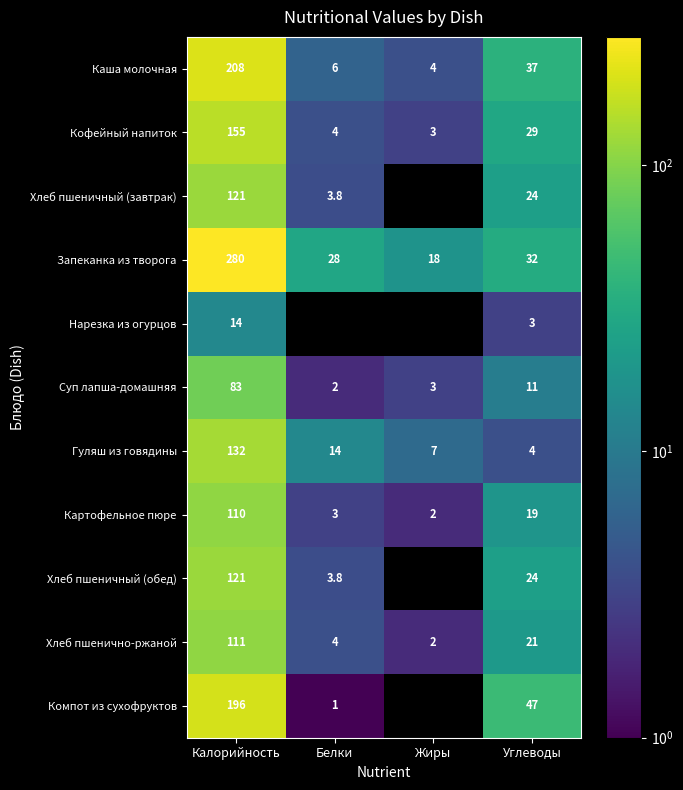

The value of Суп лапша-домашняя at Калорийность is 83.0. True or false?

True